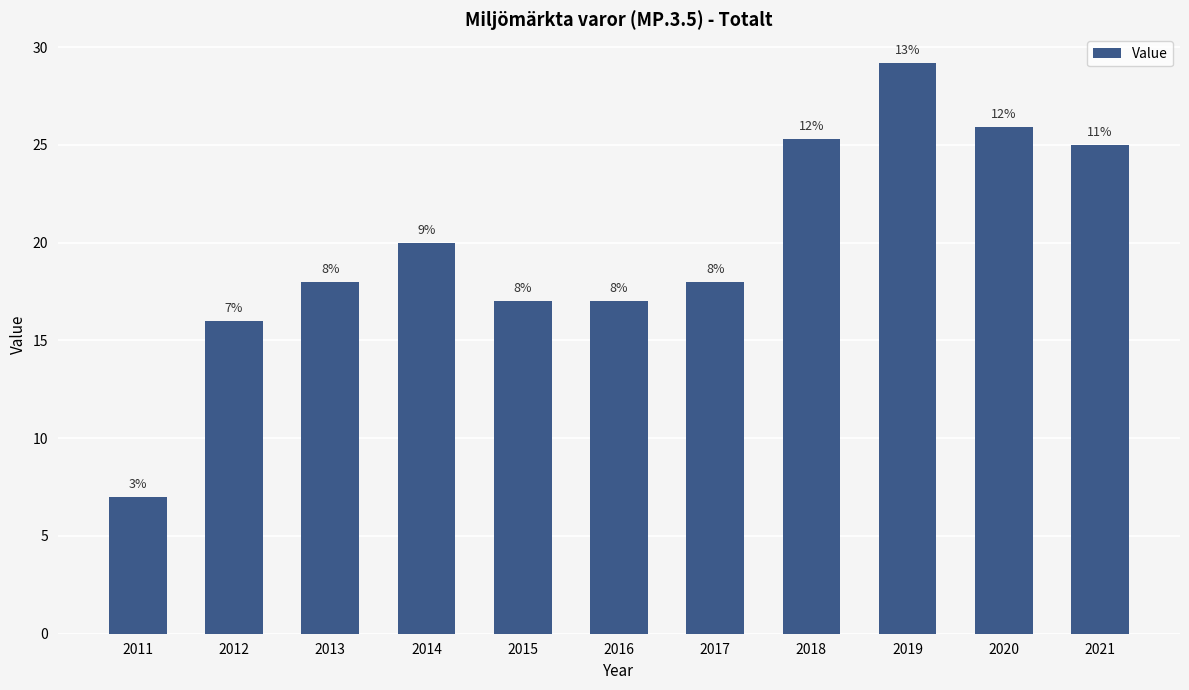

At which label is the value closest to 18?

2013